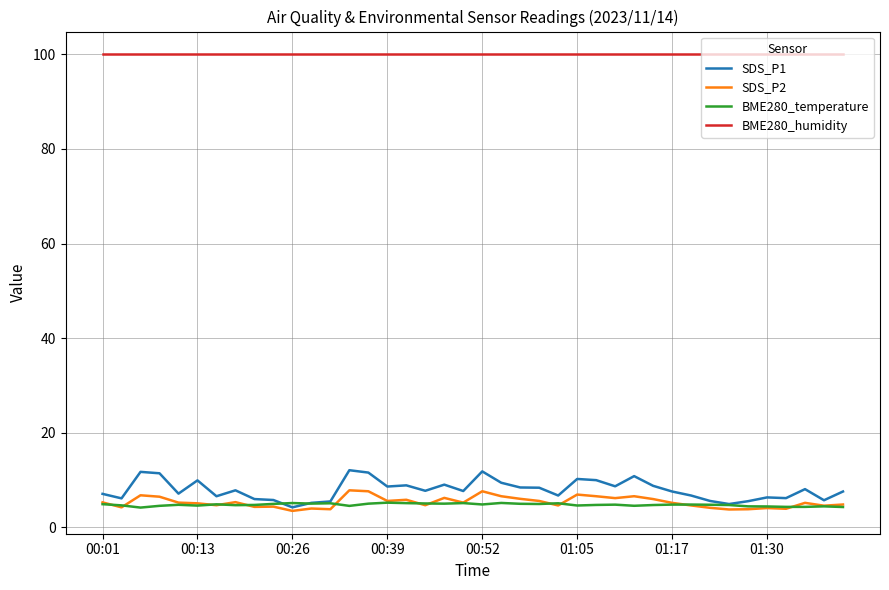

True or false: BME280_humidity and SDS_P1 intersect in this chart.

False